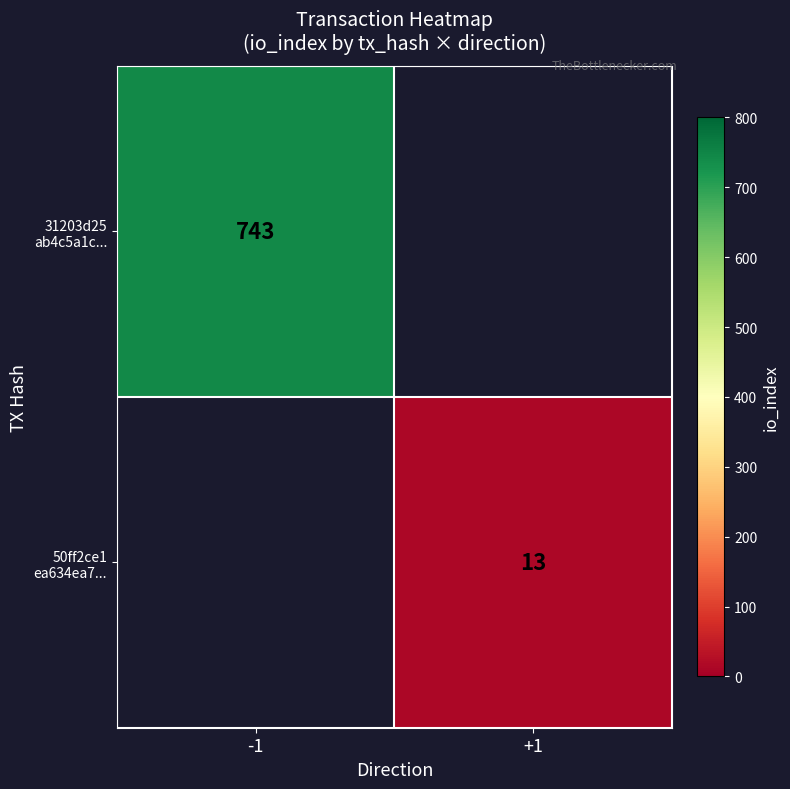

What is the maximum value shown in the chart?

743.0